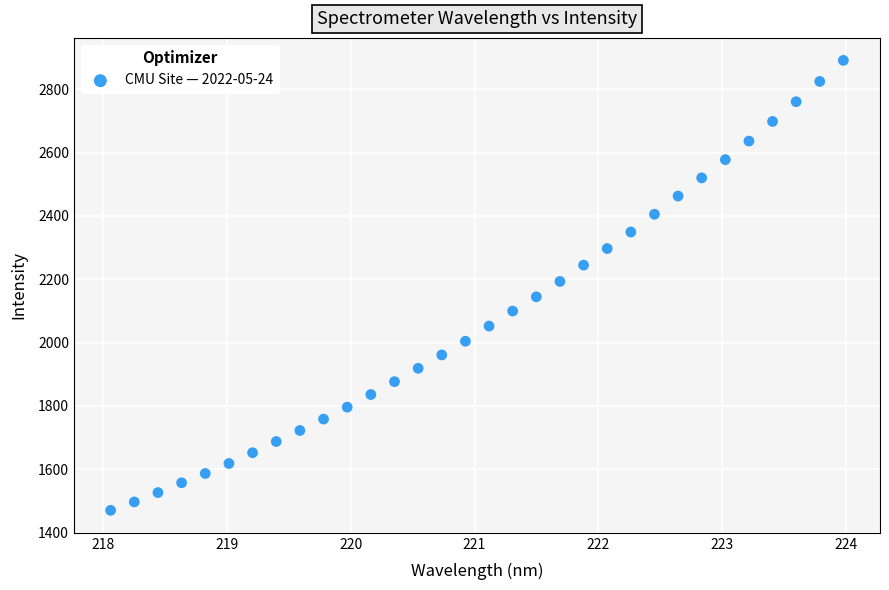

What is the range of Y values (max minus min)?

1420.2